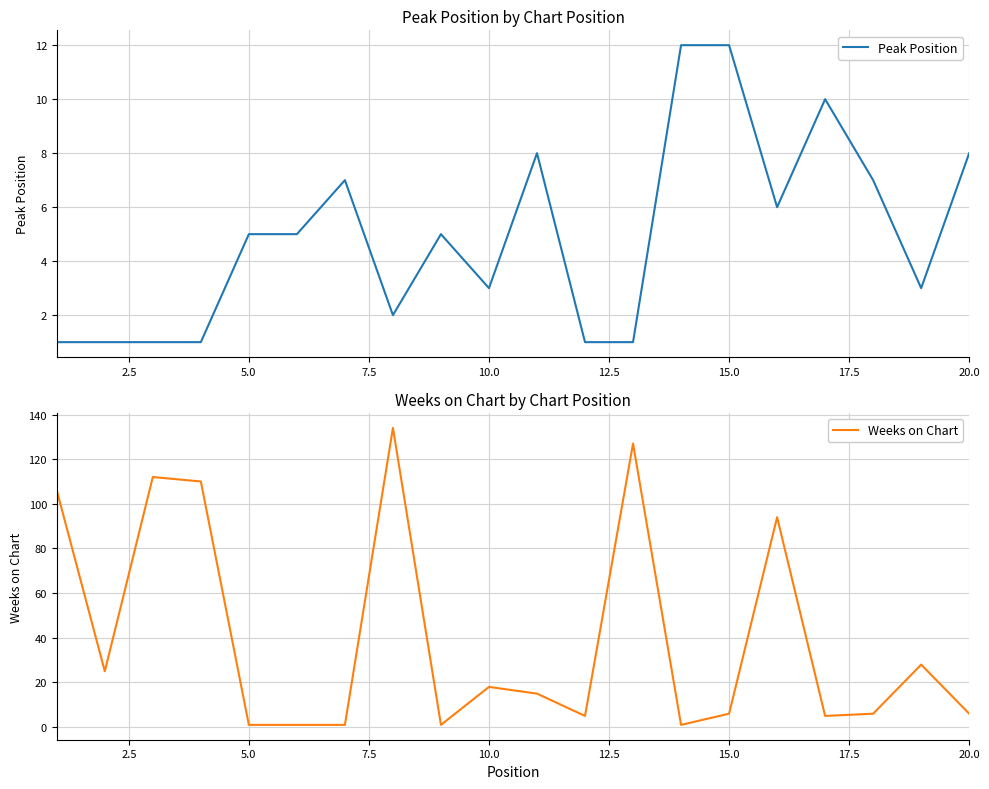

How many interior local valleys does the Peak Position series have?

4